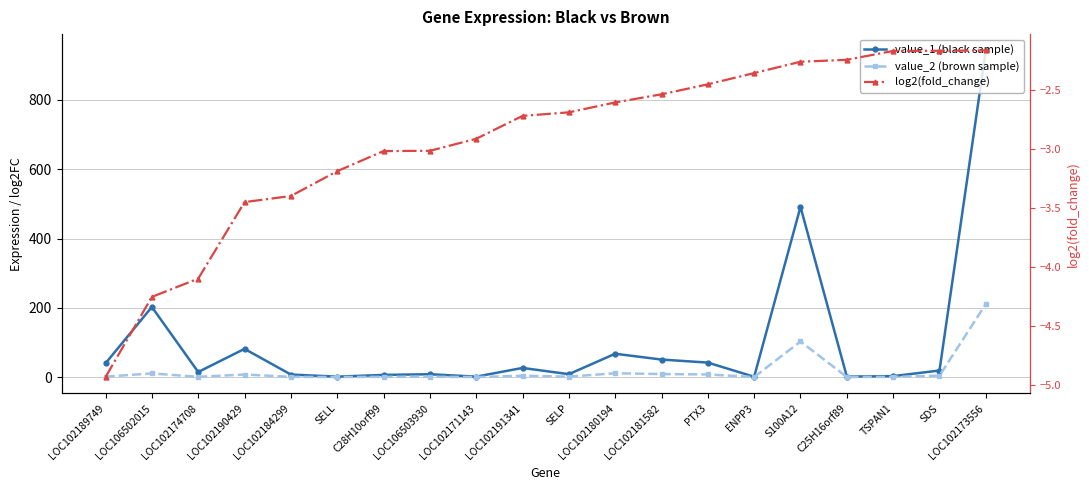

Is it true that value_1 (black sample) equals 491.3 at S100A12?

True